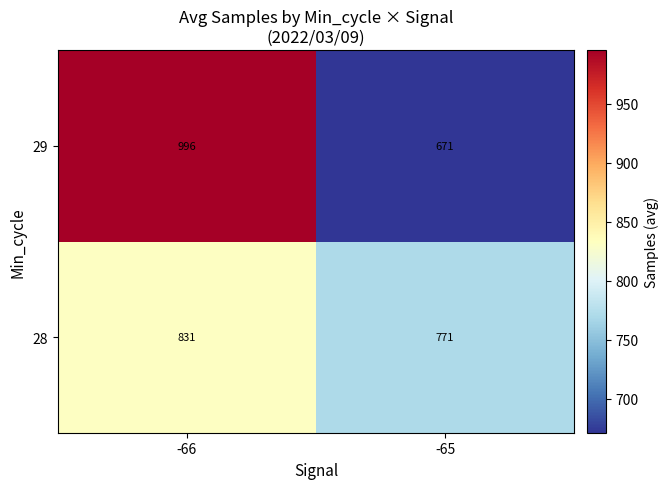

What is the difference between the maximum and minimum values in the 29 series?

325